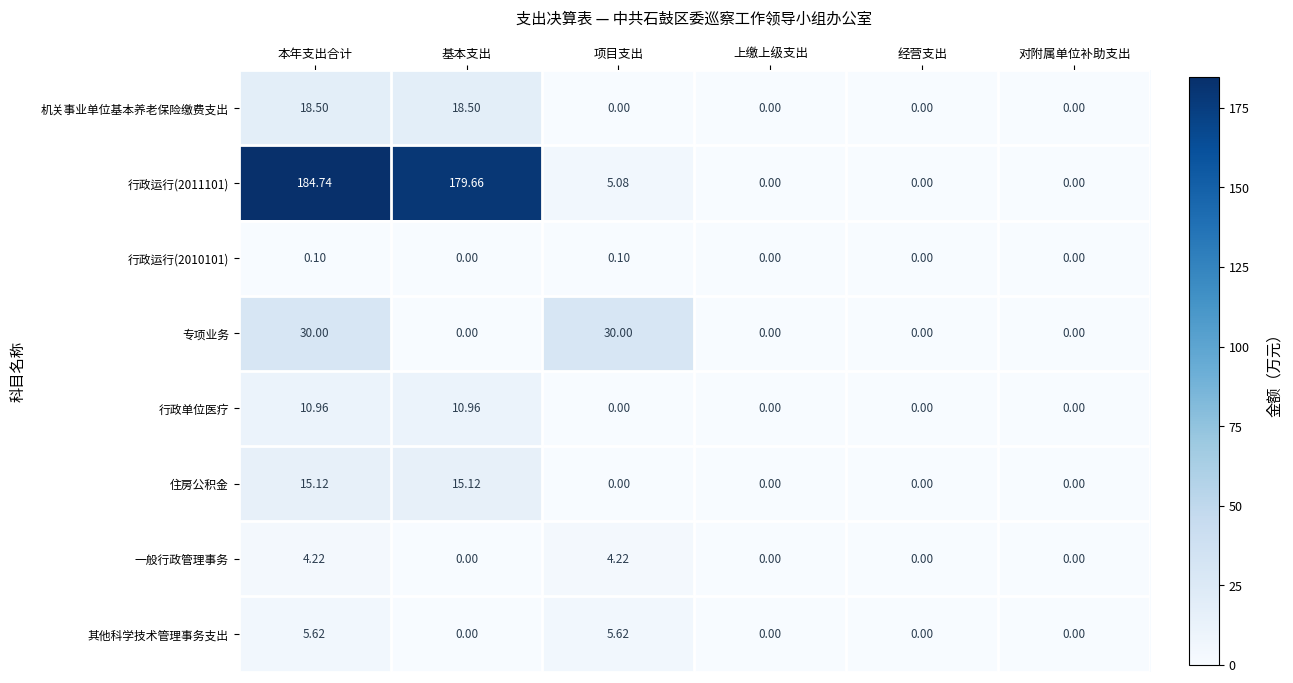

Which label corresponds to the largest value in the chart?

本年支出合计